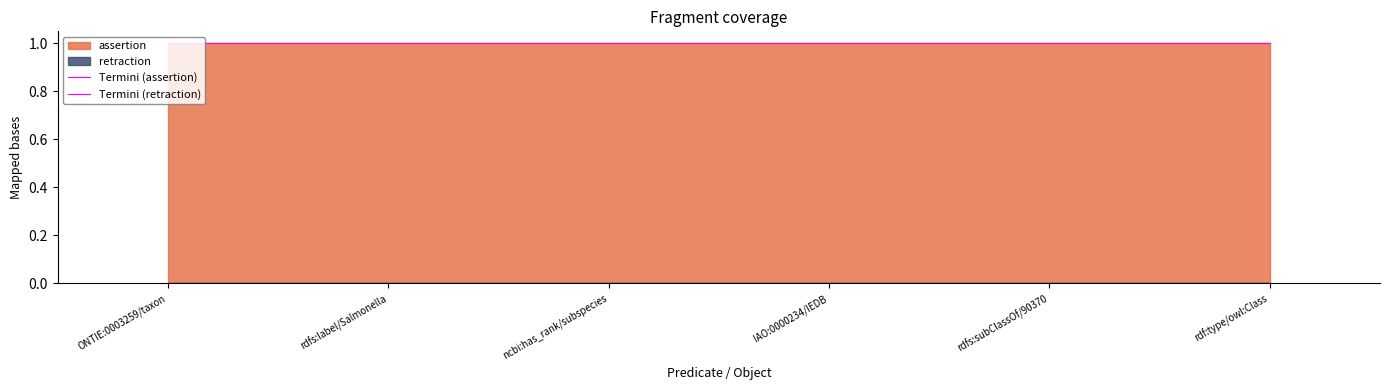

Which series has the widest spread of values?

assertion